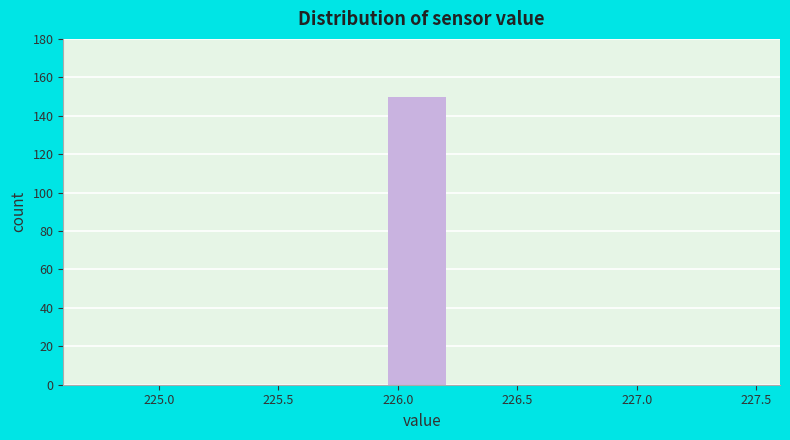

Reading left to right, list every bar in this chart as the range it spans on the x-axis followed by its height. Neither the bar edges nor the heights are printed on the chart, so give them approximately, as read against the axes.

225.10 to 225.40: 0
225.40 to 225.65: 0
225.65 to 225.95: 0
225.95 to 226.25: 150
226.25 to 226.55: 0
226.55 to 226.80: 0
226.80 to 227.10: 0